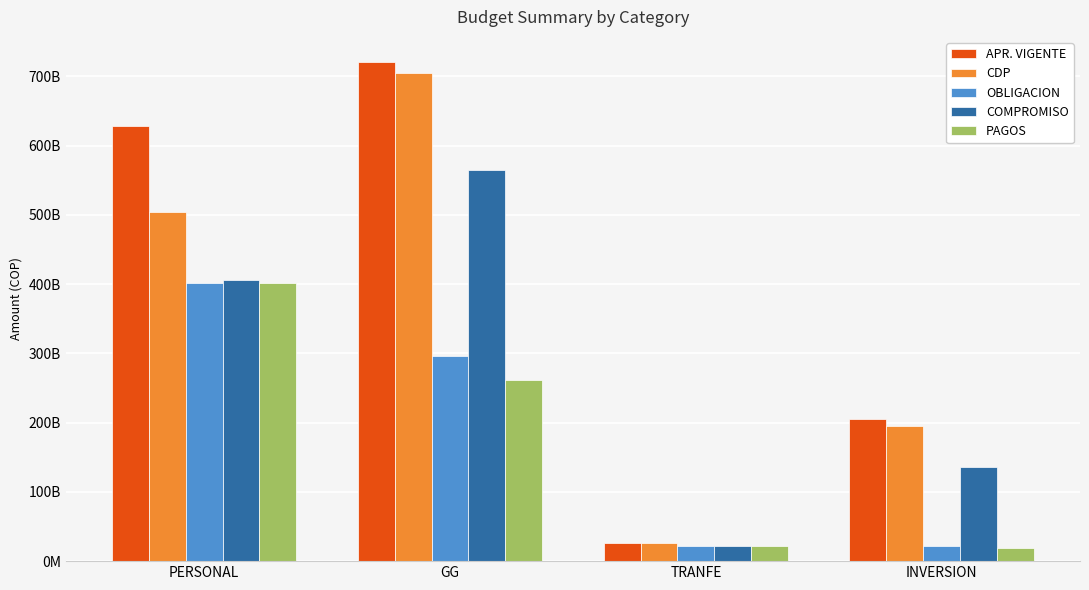

What are all the series names shown in the legend?

APR. VIGENTE, CDP, OBLIGACION, COMPROMISO, PAGOS